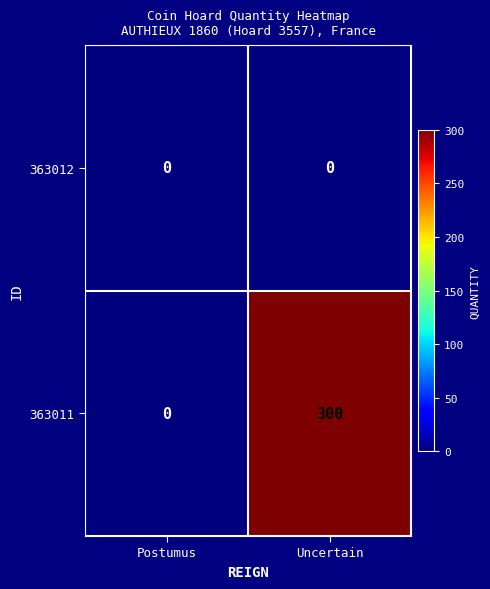

Between Postumus and Uncertain, which series saw the biggest shift?

363011